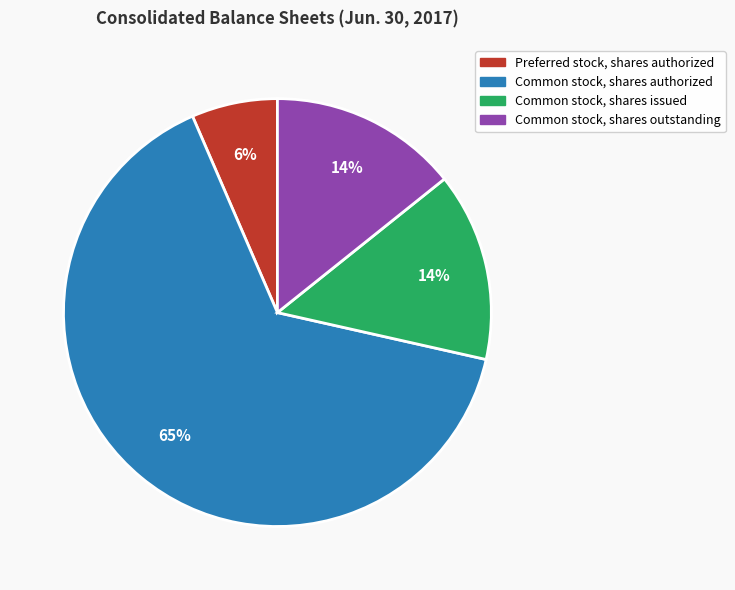

To the nearest percent, what is the average slice percentage?

25%